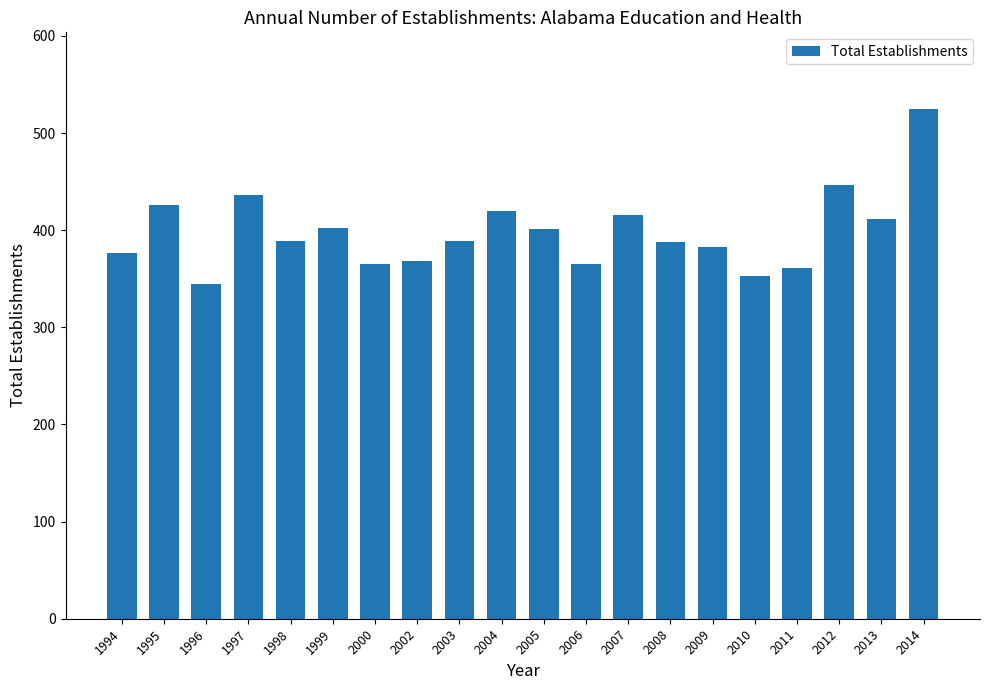

What is the value of the 12th bar from the left?

365